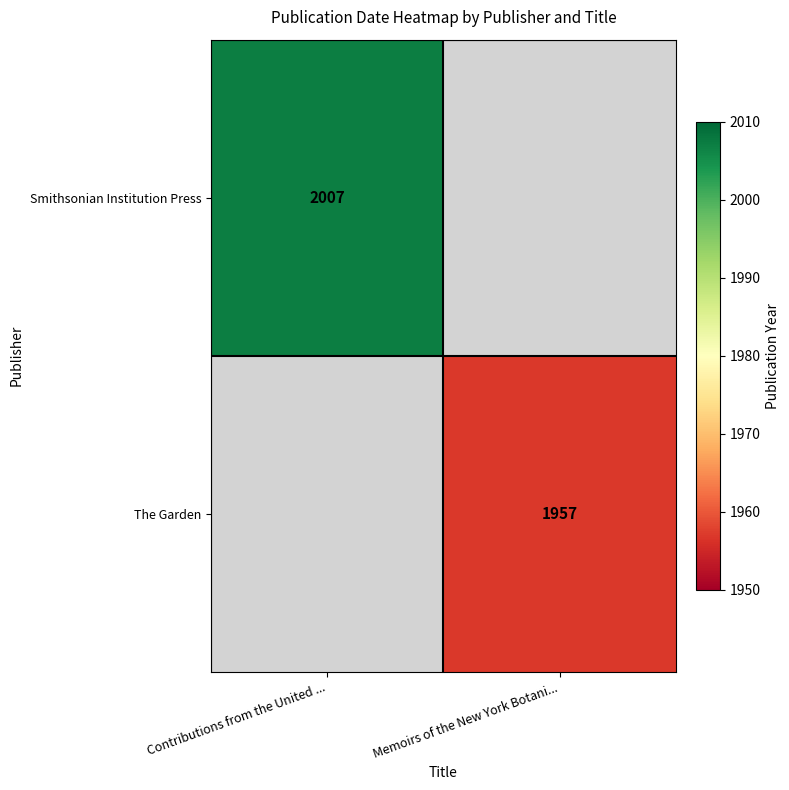

The value of Smithsonian Institution Press at Contributions from the United ... is 2784. True or false?

False